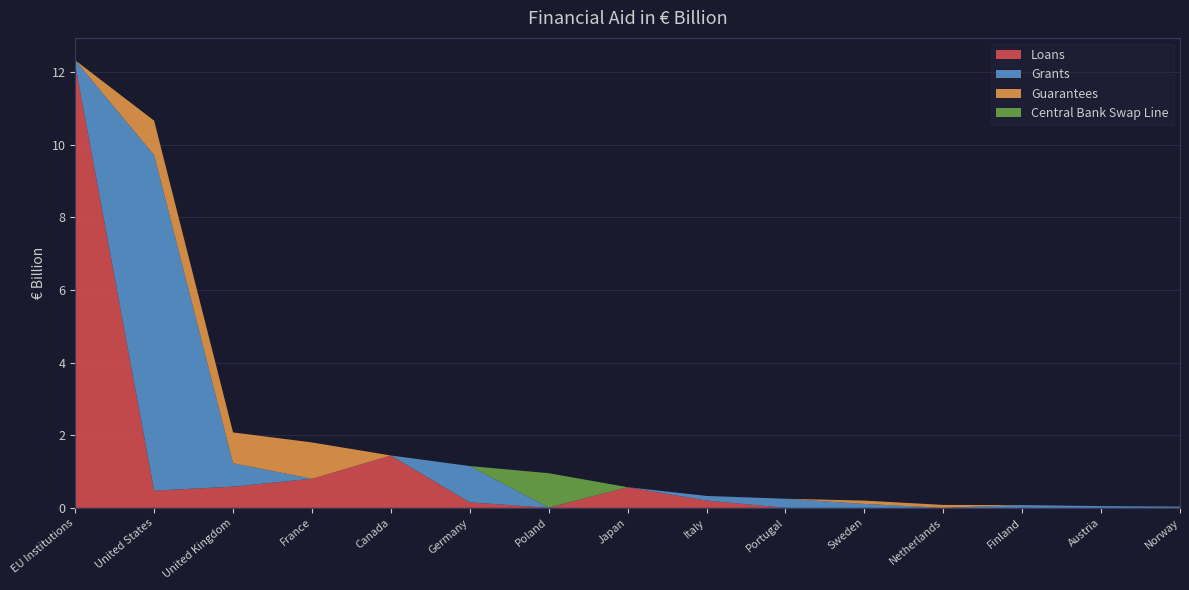

Reading left to right, what are all the values shown in this chart?

Loans: EU Institutions=12.2	United States=0.5	United Kingdom=0.6	France=0.8	Canada=1.4	Germany=0.1	Poland=0.0	Japan=0.6	Italy=0.2	Portugal=0.0	Sweden=0.0	Netherlands=0.0	Finland=0.0	Austria=0.0	Norway=0.0
Grants: EU Institutions=0.1	United States=9.2	United Kingdom=0.6	France=0.0	Canada=0.0	Germany=1.0	Poland=0.0	Japan=0.0	Italy=0.1	Portugal=0.2	Sweden=0.1	Netherlands=0.0	Finland=0.1	Austria=0.0	Norway=0.0
Guarantees: EU Institutions=0.0	United States=0.9	United Kingdom=0.9	France=1.0	Canada=0.0	Germany=0.0	Poland=0.0	Japan=0.0	Italy=0.0	Portugal=0.0	Sweden=0.1	Netherlands=0.1	Finland=0.0	Austria=0.0	Norway=0.0
Central Bank Swap Line: EU Institutions=0.0	United States=0.0	United Kingdom=0.0	France=0.0	Canada=0.0	Germany=0.0	Poland=0.9	Japan=0.0	Italy=0.0	Portugal=0.0	Sweden=0.0	Netherlands=0.0	Finland=0.0	Austria=0.0	Norway=0.0